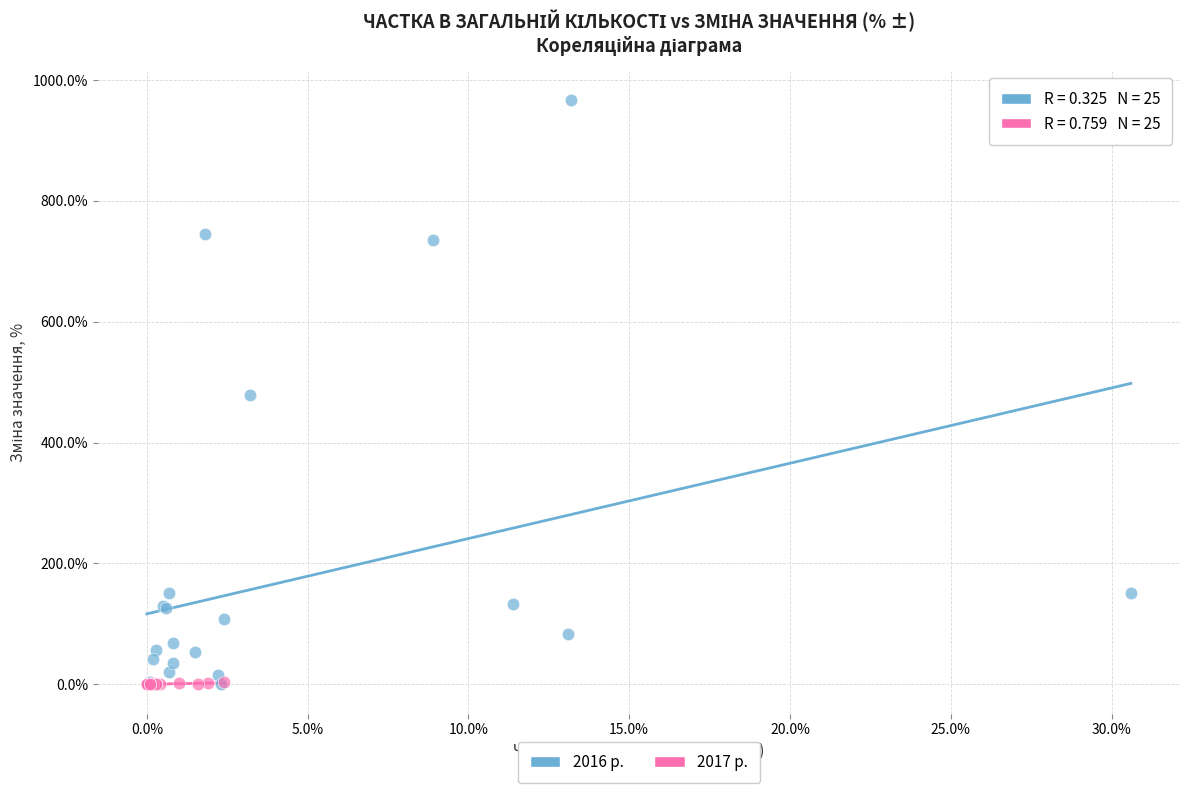

What are all the series names shown in the legend?

2016 р., 2017 р.